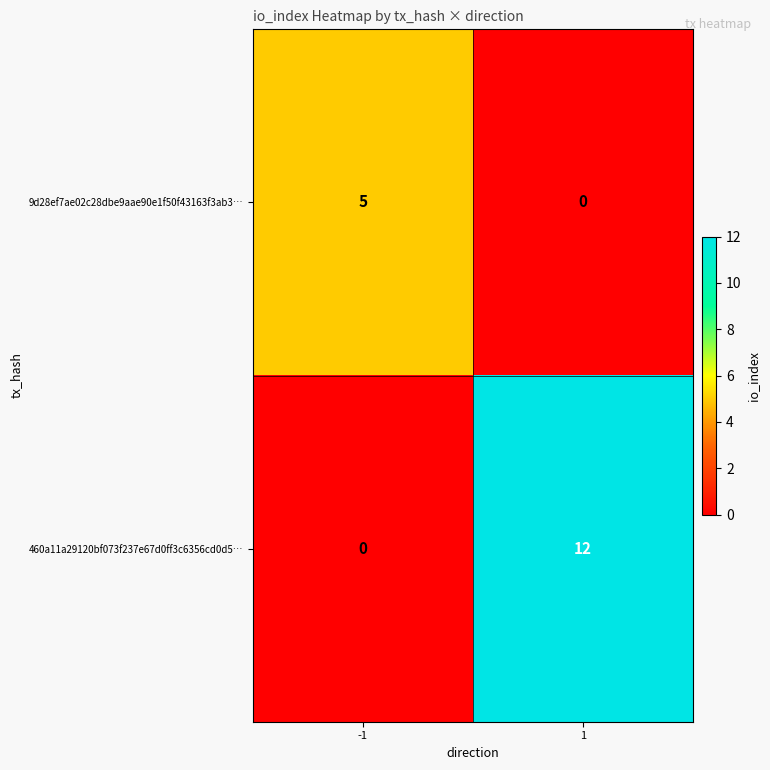

Rank the series at -1 from highest to lowest value.

9d28ef7ae02c28dbe9aae90e1f50f43163f3ab3…, 460a11a29120bf073f237e67d0ff3c6356cd0d5…